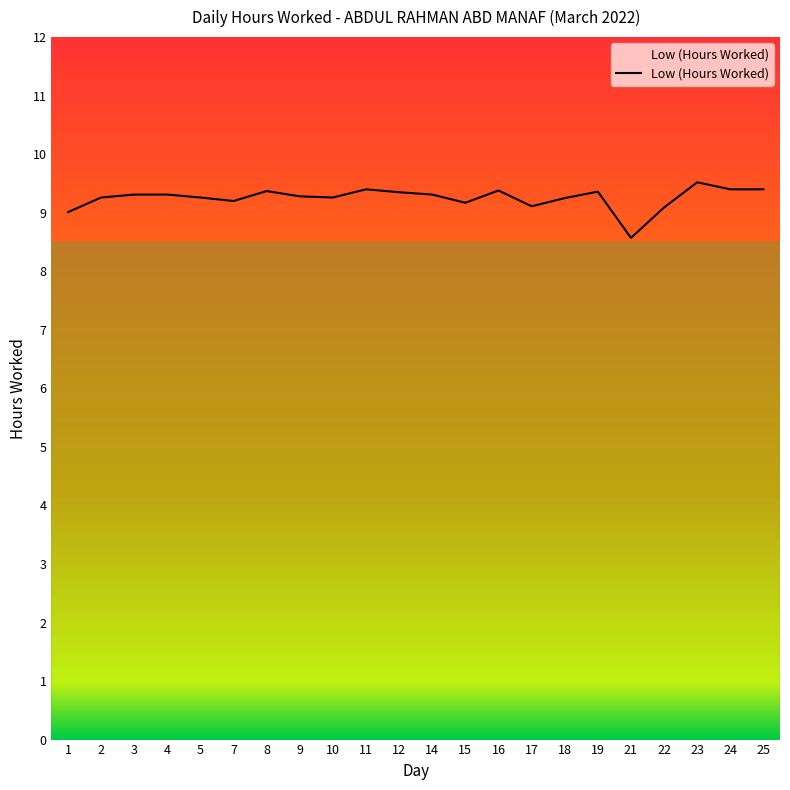

True or false: the data shows 9.2 at 18.

True